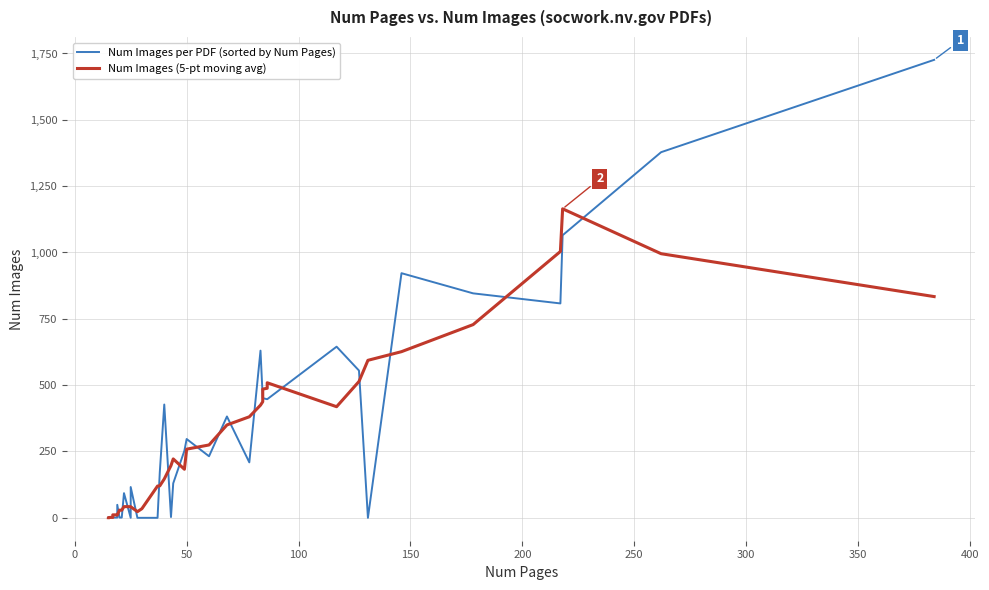

List the series in order of their peak value, lowest first.

Num Images (5-pt moving avg), Num Images per PDF (sorted by Num Pages)